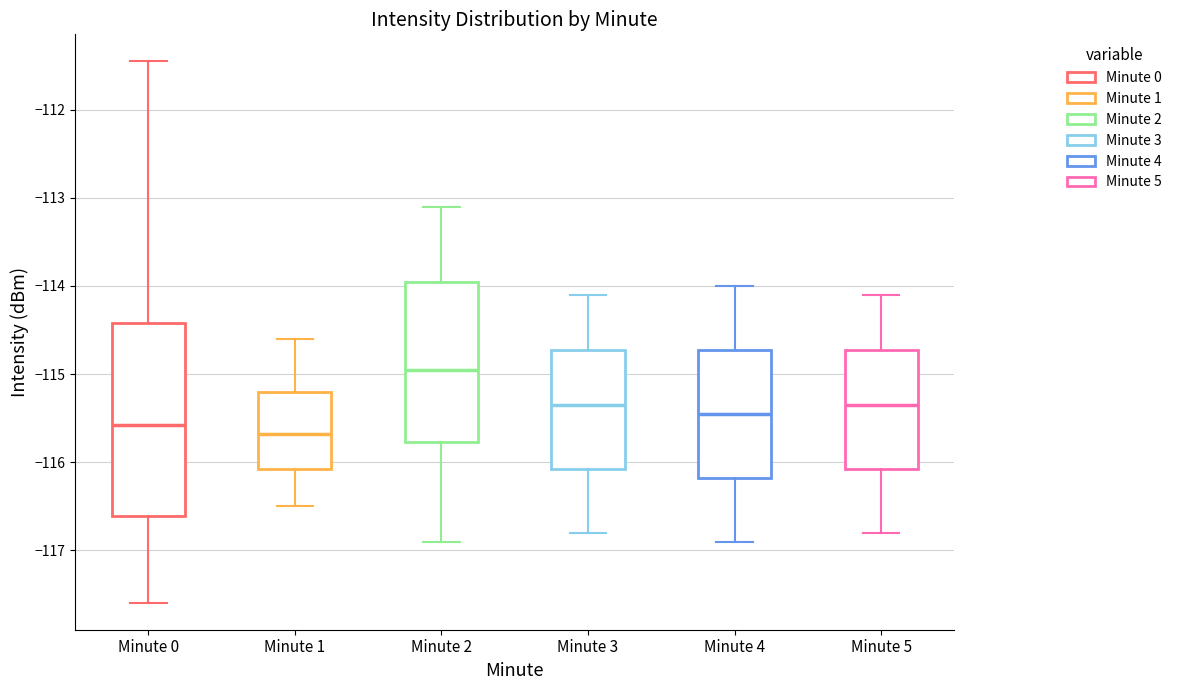

Comparing the boxes themselves (not the whiskers), which one is the tallest?

Minute 0